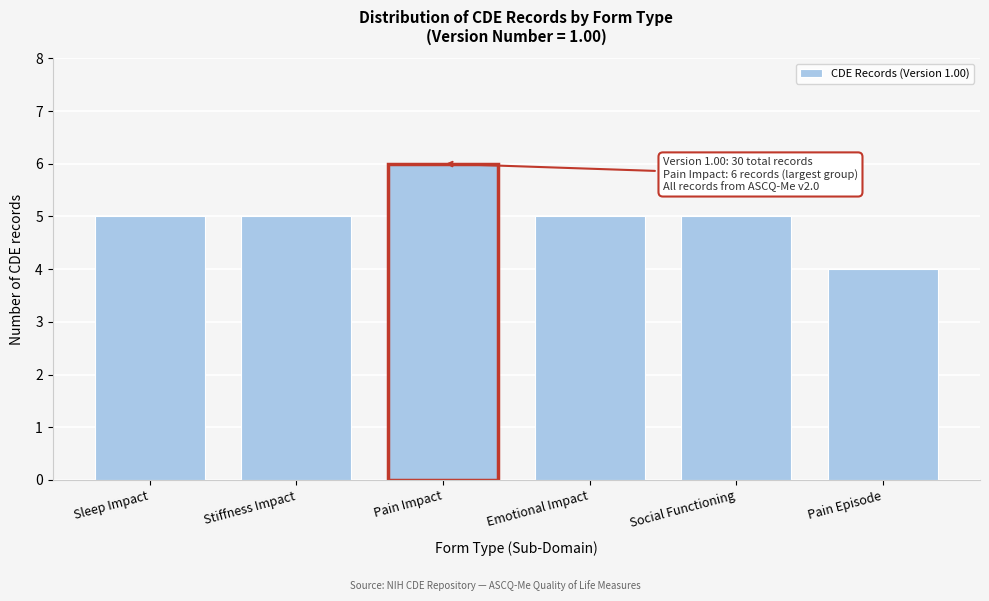

Reading right to left, transcribe all the data shown in this chart.

4	5	5	6	5	5